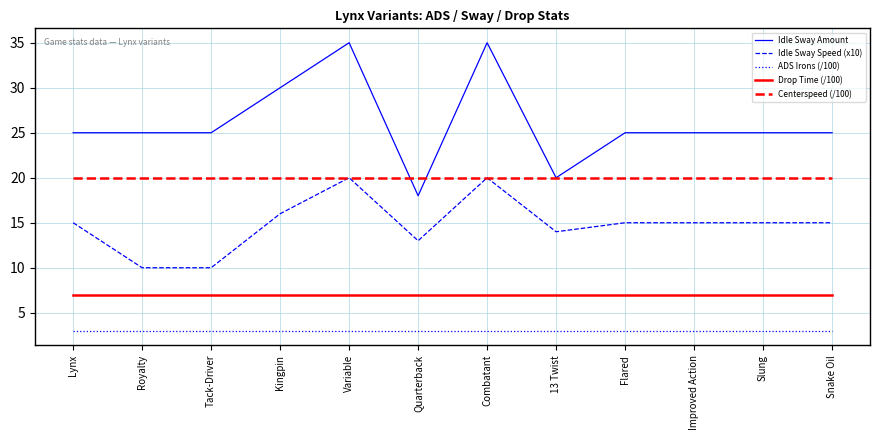

Is the value of Idle Sway Amount at Kingpin greater than the value of Centerspeed (/100) at Flared?

Yes